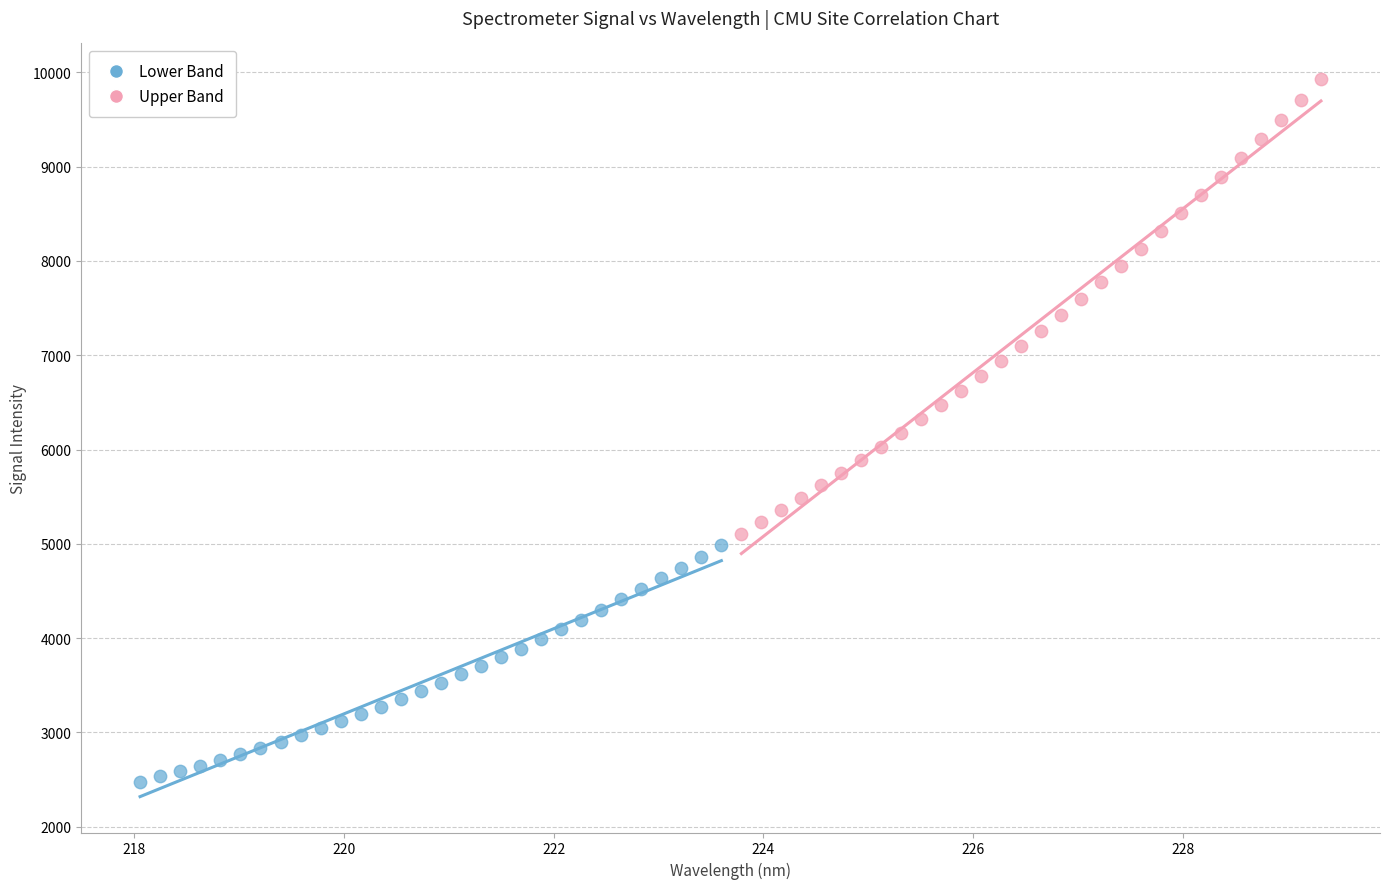

Which series reaches the maximum Y coordinate?

Upper Band